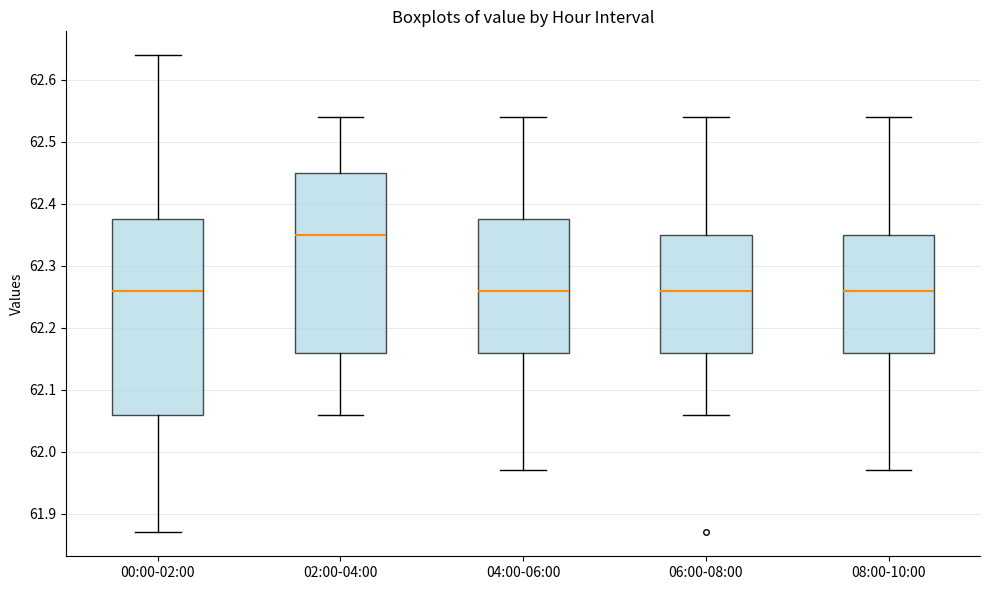

Reading left to right, transcribe this box plot: for each box, give where its median line is, the range the box spans, and where its two whiskers end, as read against the y-axis. The values are not printed on the chart, so give them approximately, as read against the axis.

00:00-02:00: median 62.26, box 62.06 to 62.38, whiskers 61.87 to 62.64
02:00-04:00: median 62.35, box 62.16 to 62.45, whiskers 62.06 to 62.54
04:00-06:00: median 62.26, box 62.16 to 62.38, whiskers 61.97 to 62.54
06:00-08:00: median 62.26, box 62.16 to 62.35, whiskers 62.06 to 62.54
08:00-10:00: median 62.26, box 62.16 to 62.35, whiskers 61.97 to 62.54